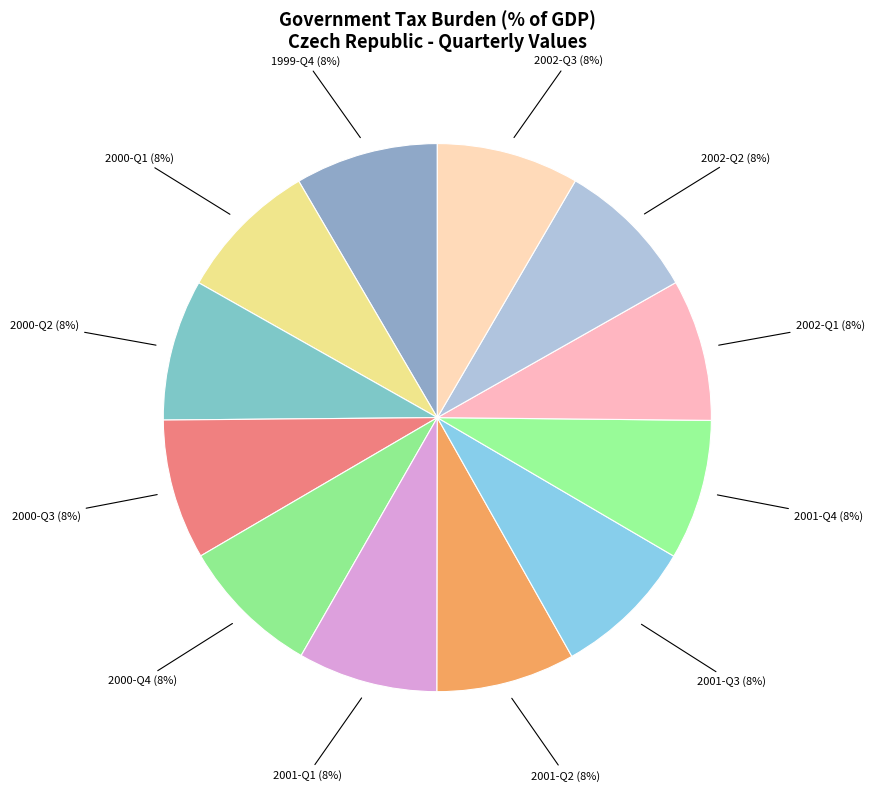

Is there any slice that represents more than half of the pie?

No